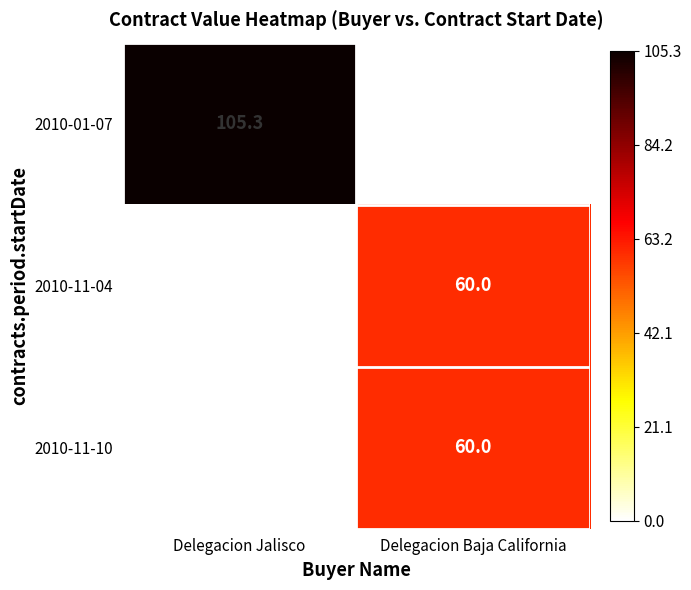

What is the average value of the 2010-11-10 series?

30.0